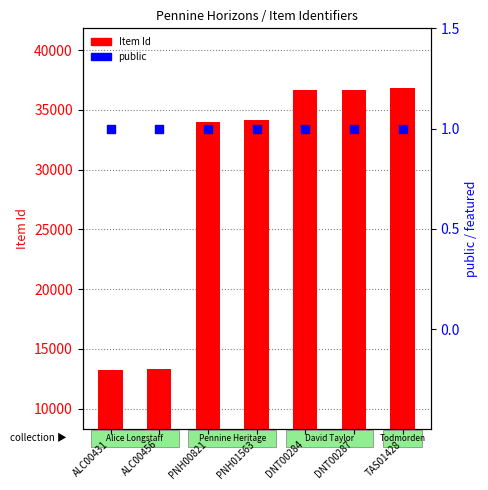

At how many categories does at least one series exceed 25043?

5